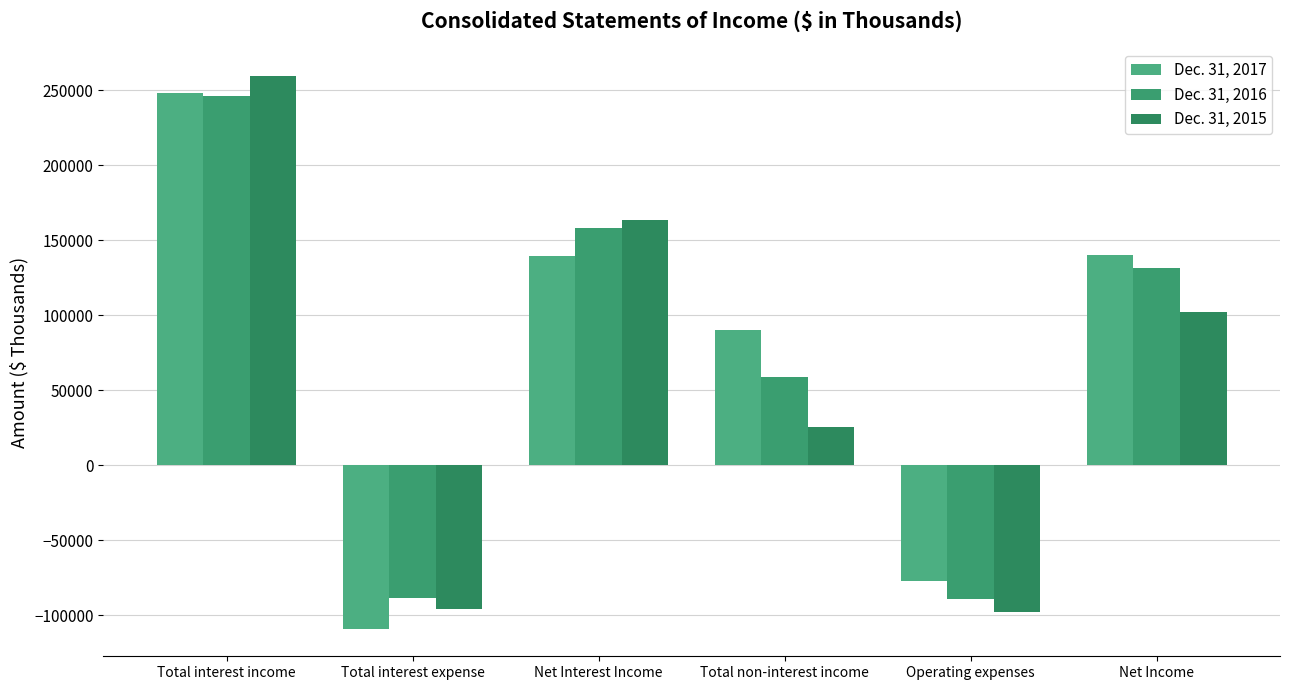

What is the minimum value for Dec. 31, 2015?

-97416